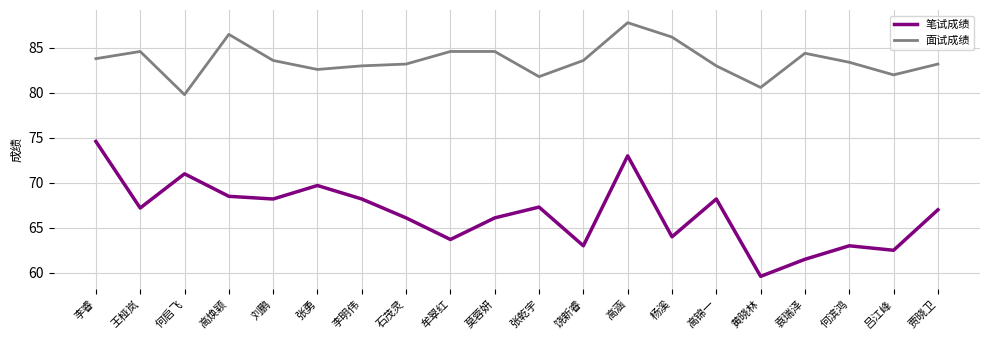

At 王桠岚, list the series in order from largest to smallest.

面试成绩, 笔试成绩